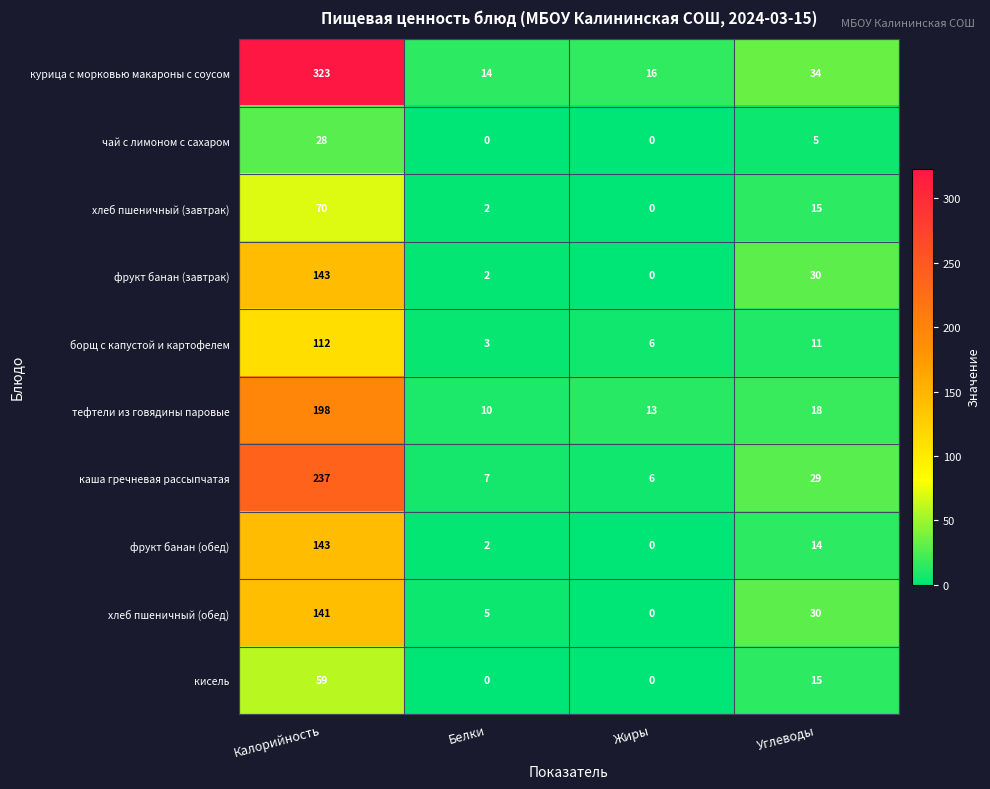

The каша гречневая рассыпчатая series shows 4 at Жиры. True or false?

False